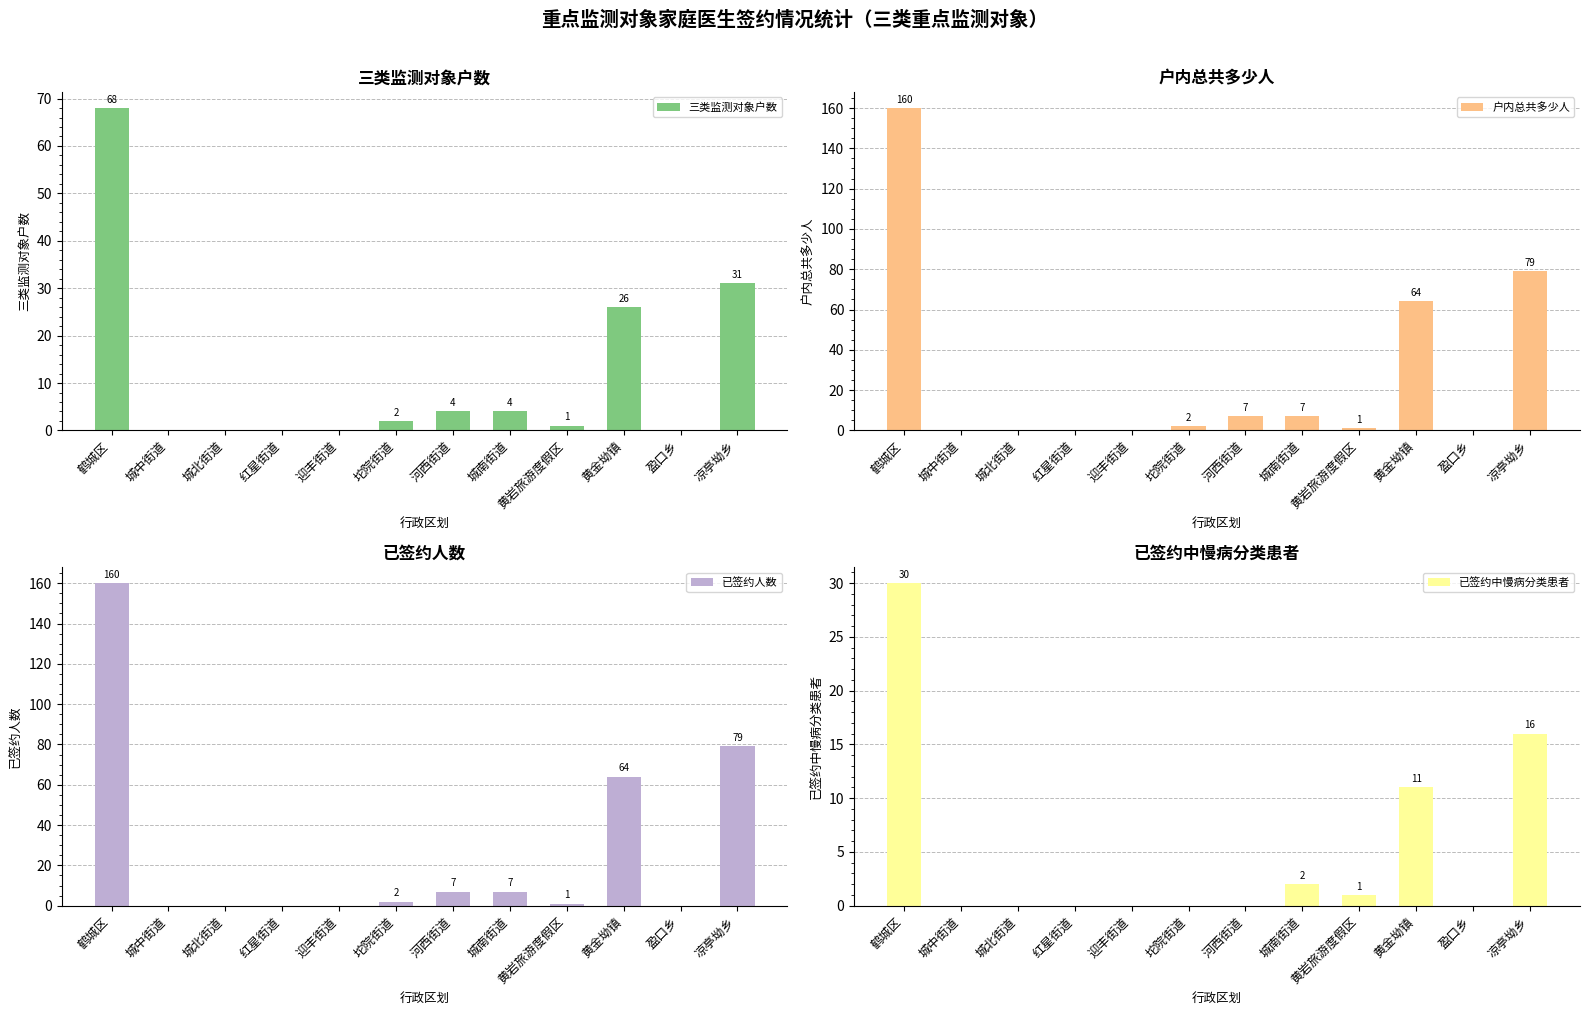

Reading left to right, transcribe all the data shown in this chart.

三类监测对象户数: 鹤城区=68	城中街道=0	城北街道=0	红星街道=0	迎丰街道=0	坨院街道=2	河西街道=4	城南街道=4	黄岩旅游度假区=1	黄金坳镇=26	盈口乡=0	凉亭坳乡=31
户内总共多少人: 鹤城区=160	城中街道=0	城北街道=0	红星街道=0	迎丰街道=0	坨院街道=2	河西街道=7	城南街道=7	黄岩旅游度假区=1	黄金坳镇=64	盈口乡=0	凉亭坳乡=79
已签约人数: 鹤城区=160	城中街道=0	城北街道=0	红星街道=0	迎丰街道=0	坨院街道=2	河西街道=7	城南街道=7	黄岩旅游度假区=1	黄金坳镇=64	盈口乡=0	凉亭坳乡=79
已签约中慢病分类患者: 鹤城区=30	城中街道=0	城北街道=0	红星街道=0	迎丰街道=0	坨院街道=0	河西街道=0	城南街道=2	黄岩旅游度假区=1	黄金坳镇=11	盈口乡=0	凉亭坳乡=16